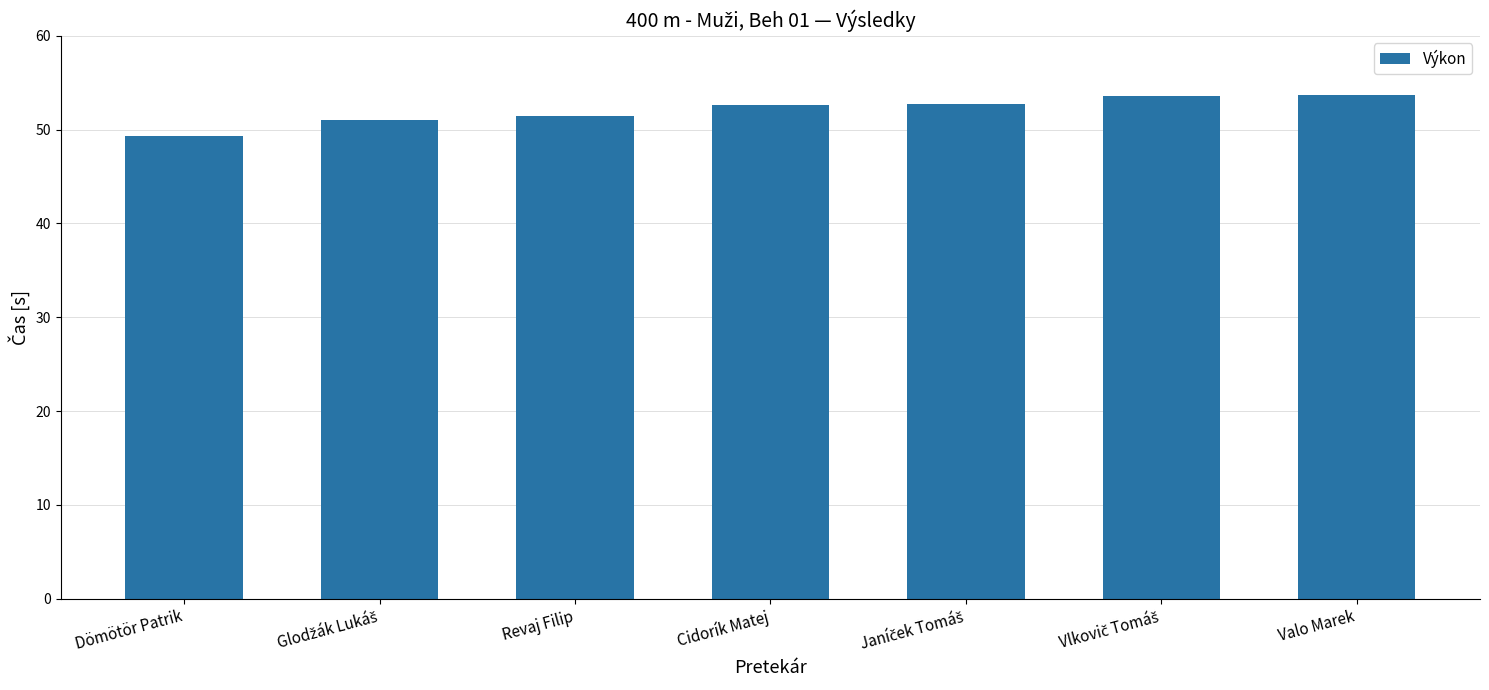

Which label corresponds to the smallest value in the chart?

Dömötör Patrik